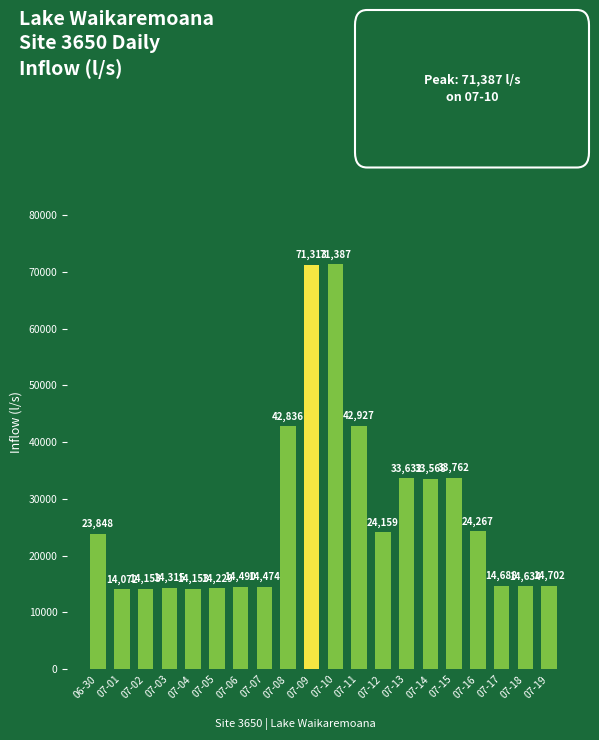

What is the minimum value shown in the chart?

14072